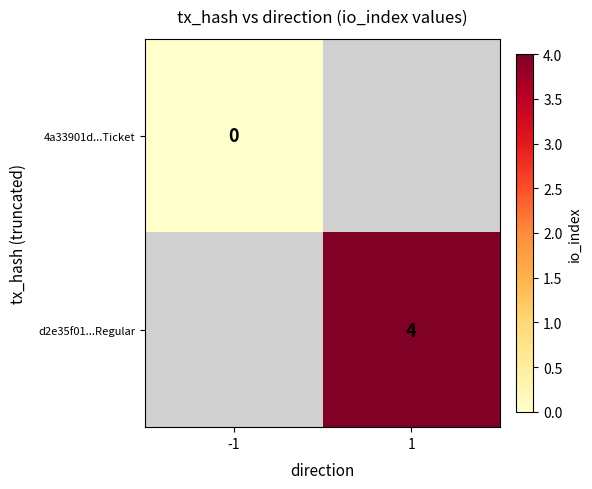

Is the value of 4a33901d...Ticket at -1 greater than the value of d2e35f01...Regular at 1?

No